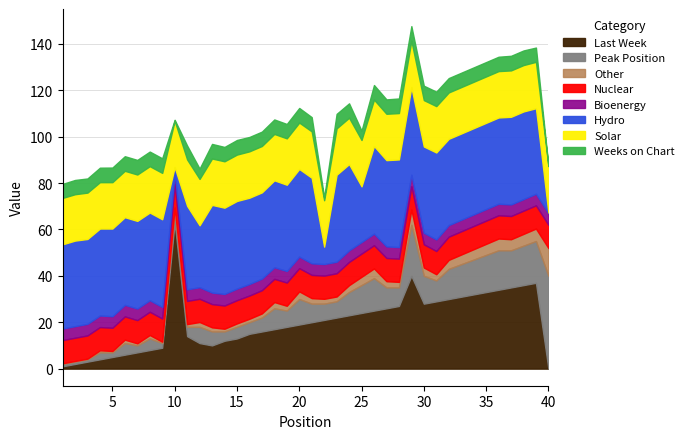

Rank the categories by Last Week value from lowest to highest.

40, 1, 2, 3, 4, 5, 6, 7, 8, 9, 13, 12, 14, 15, 11, 16, 17, 18, 19, 20, 21, 22, 23, 24, 25, 26, 27, 28, 30, 31, 32, 33, 34, 35, 36, 37, 38, 39, 29, 10